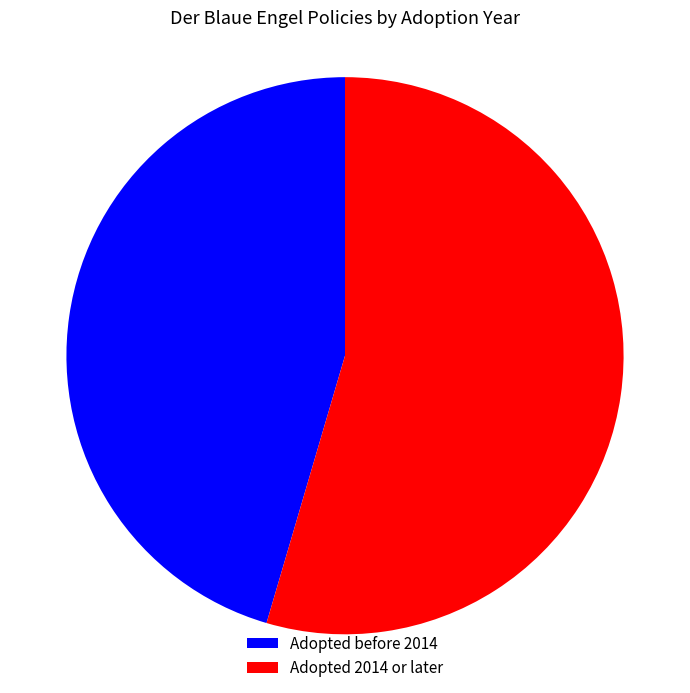

Which slice represents more than half of the pie?

Adopted 2014 or later